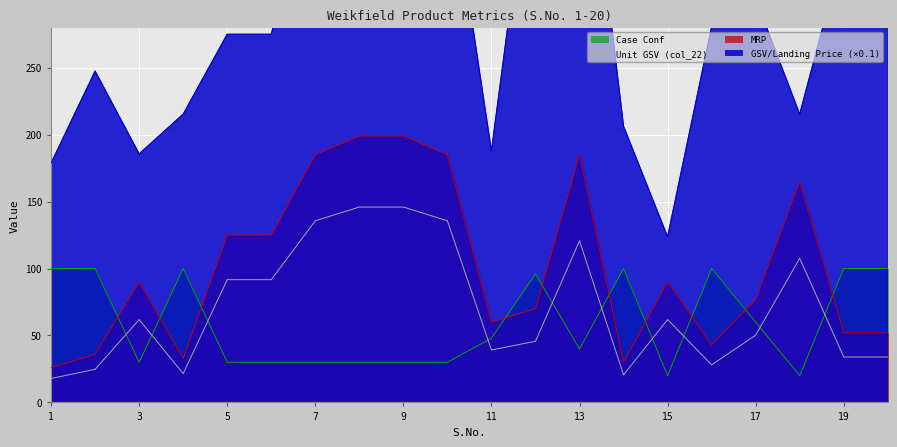

What is the difference between the Case Conf values at 7 and 13?

10.0